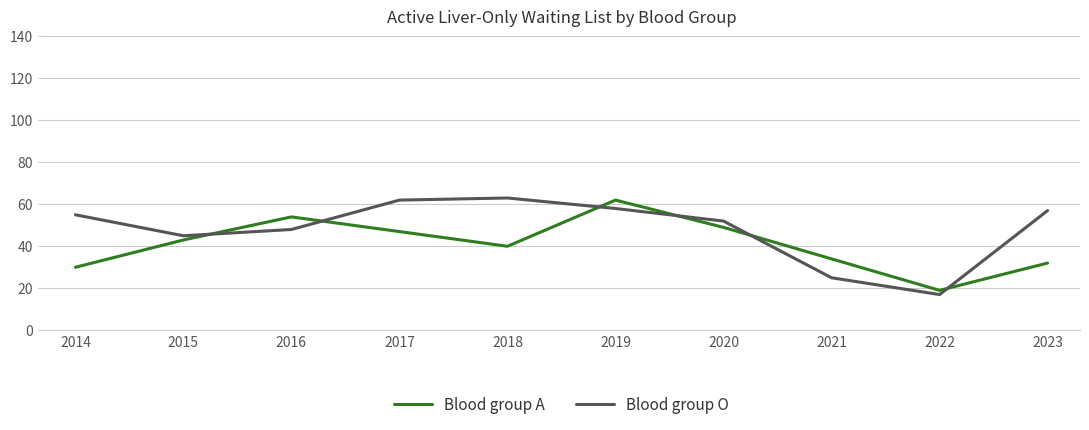

In Blood group O, how many points are lower than both neighbors (excluding endpoints)?

2